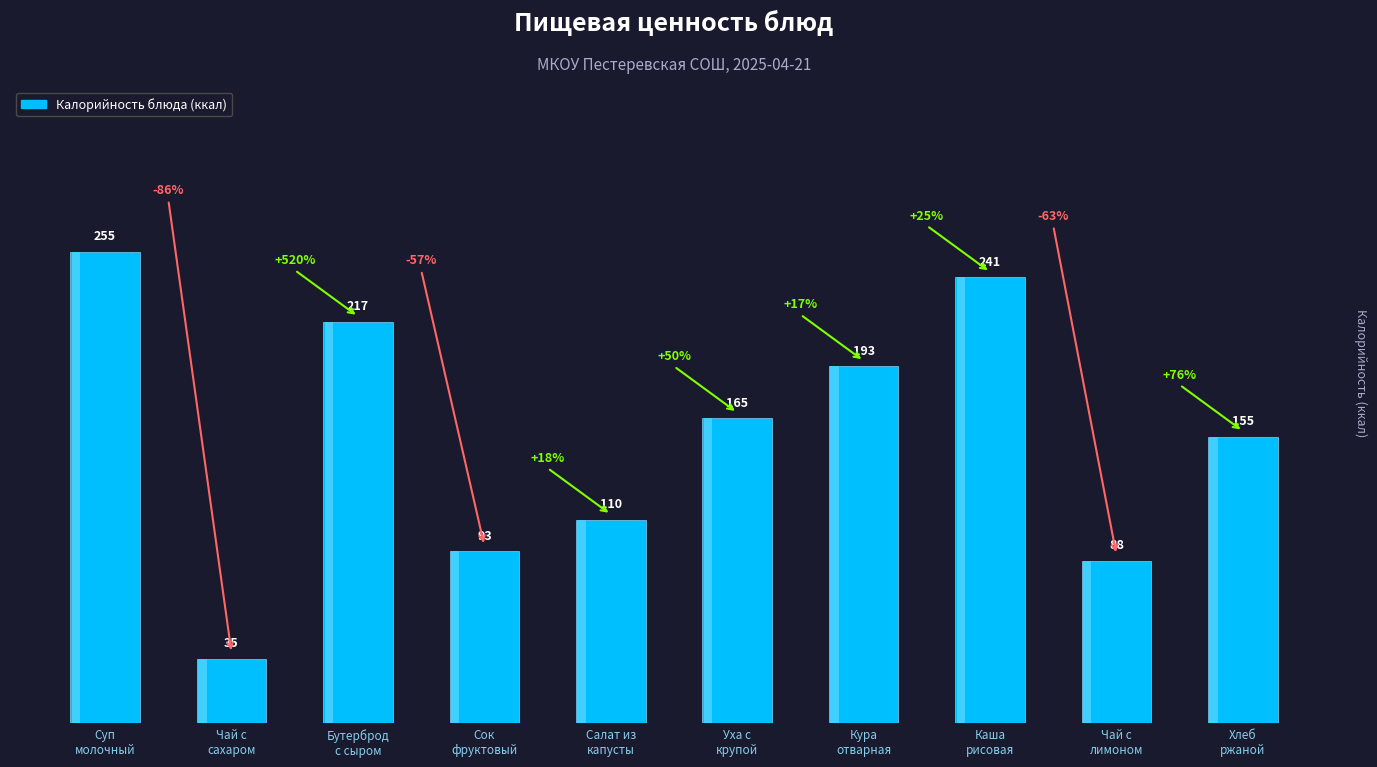

How many groups of bars are there?

10